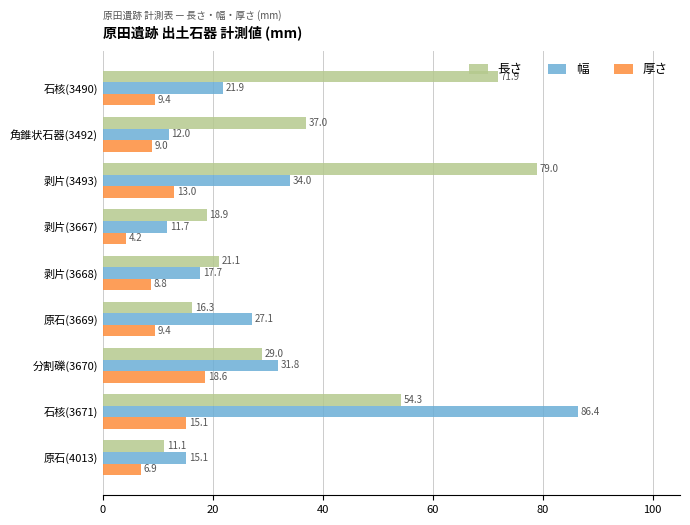

List the series in order of their peak value, lowest first.

厚さ, 長さ, 幅